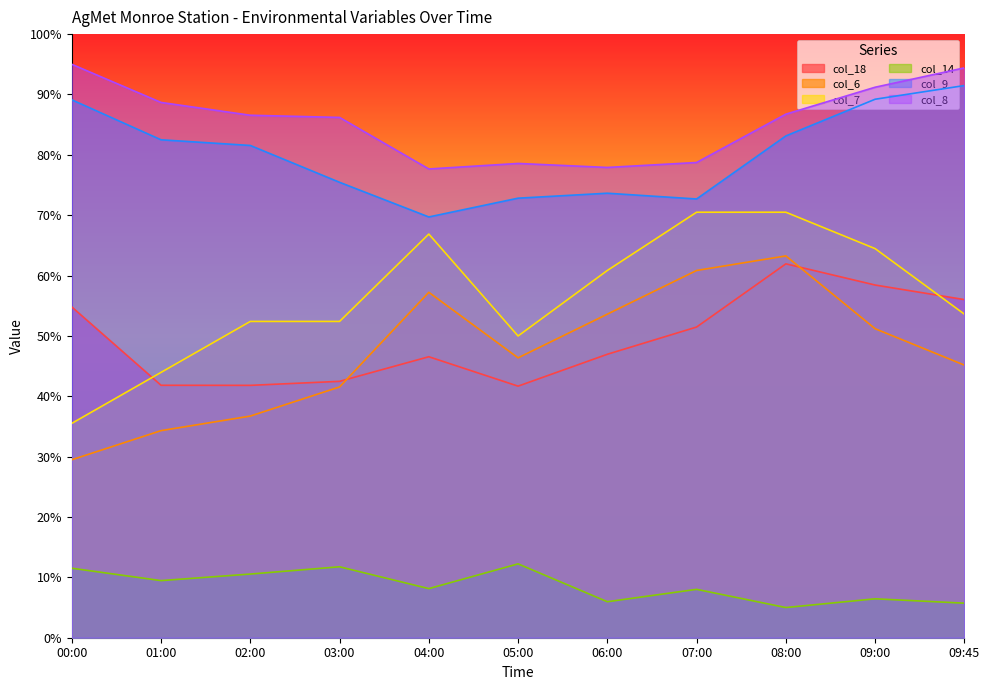

At which label is col_18 closest to 51?

07:00